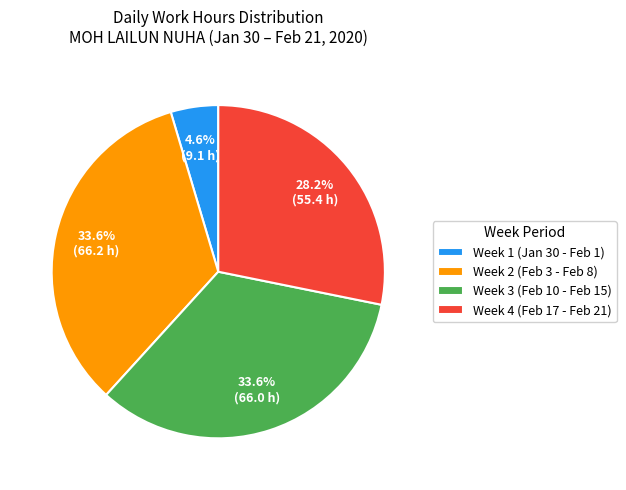

Between Week 3 (Feb 10 - Feb 15) and Week 1 (Jan 30 - Feb 1), which is larger?

Week 3 (Feb 10 - Feb 15)